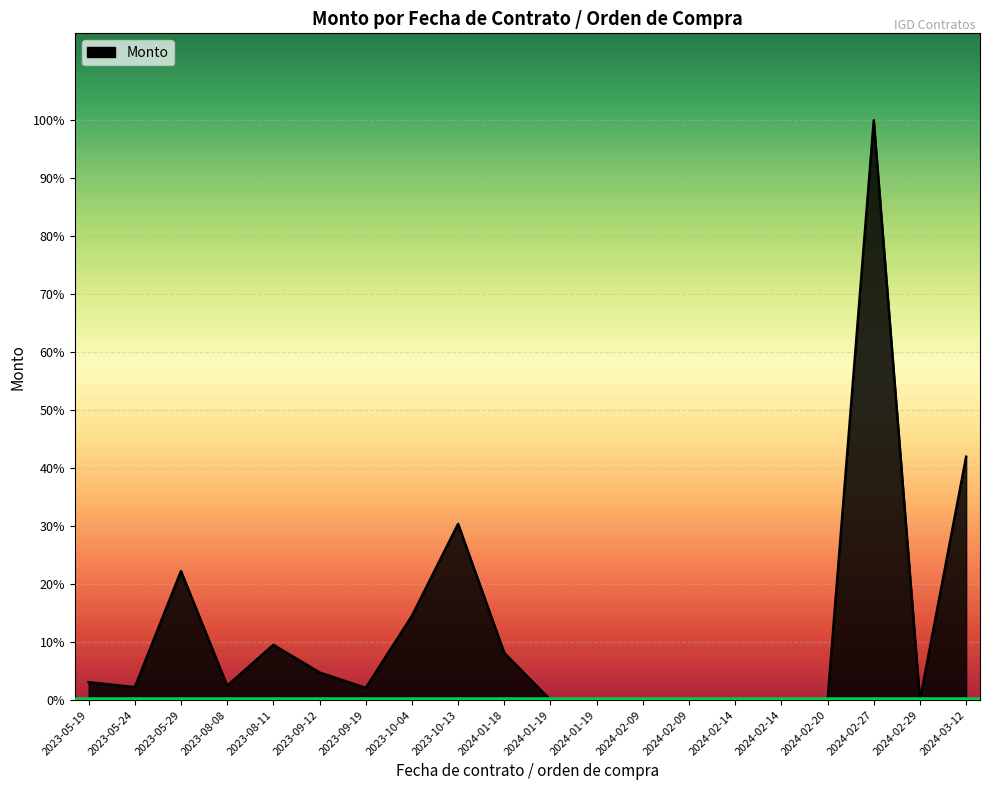

Does the chart display data point markers on the line(s)?

No